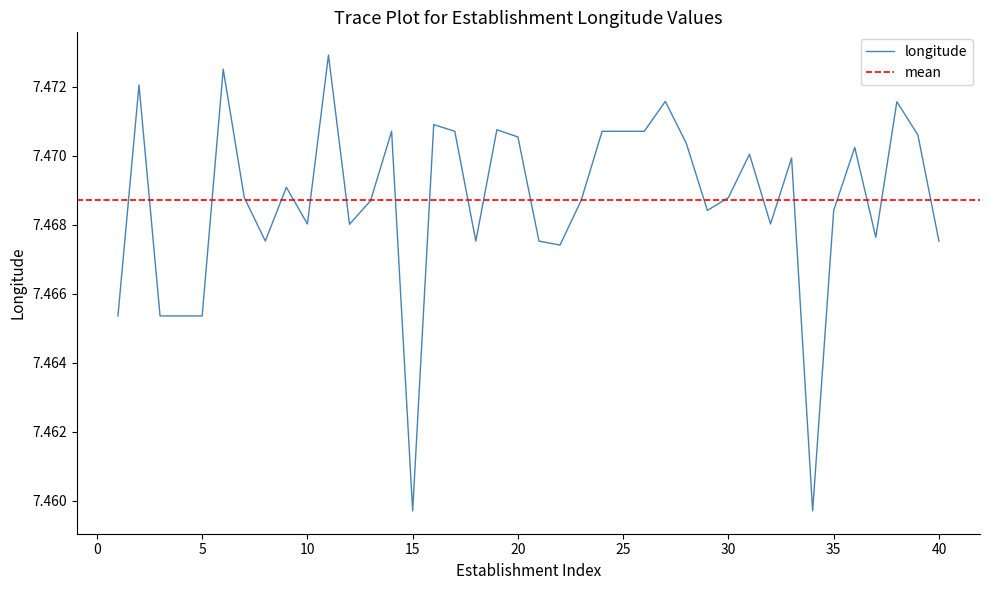

List the labels in order of value, largest first.

11, 6, 2, 27, 38, 16, 19, 17, 25, 14, 24, 26, 39, 20, 28, 36, 31, 33, 9, 7, 30, 13, 23, 29, 35, 10, 32, 12, 37, 8, 18, 21, 40, 22, 1, 3, 4, 5, 15, 34